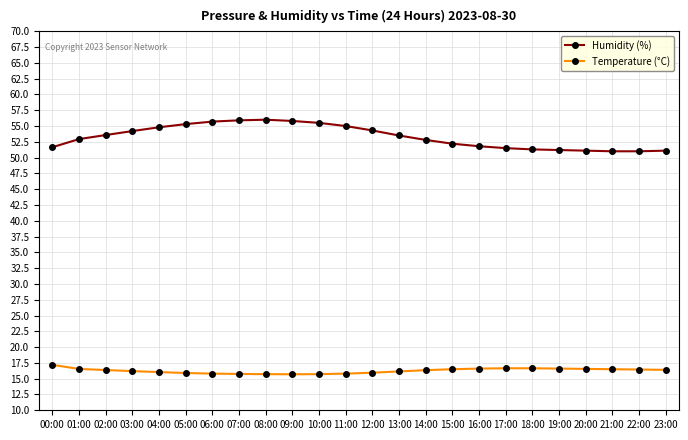

What is the difference between the maximum and minimum values in the Temperature (°C) series?

1.5